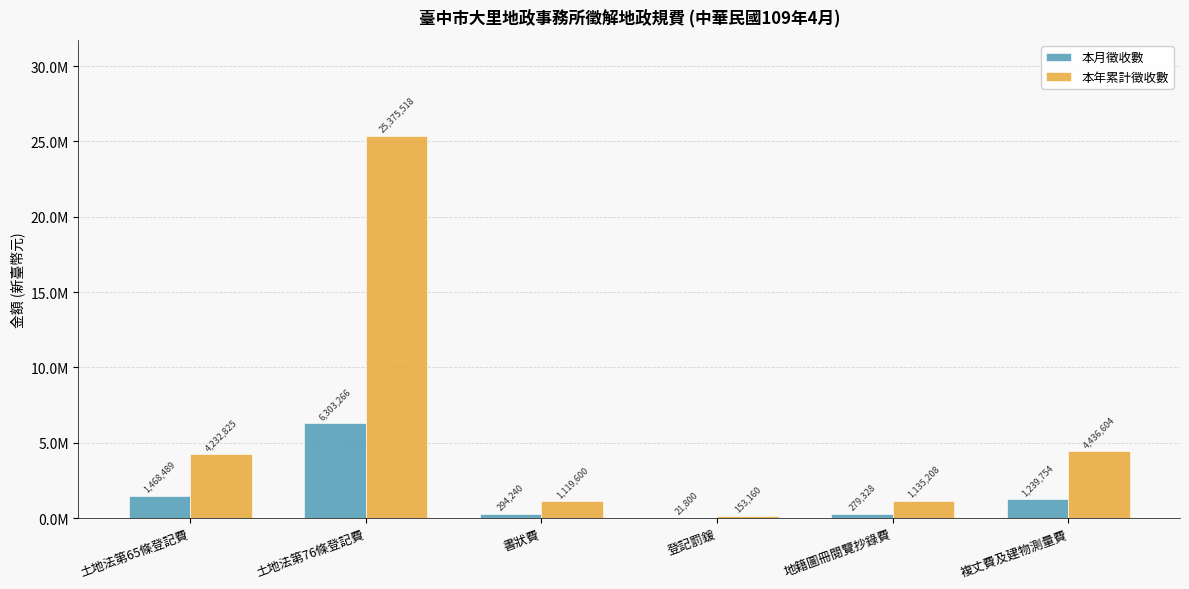

At which label does 本月徵收數 first exceed 1239754?

土地法第65條登記費